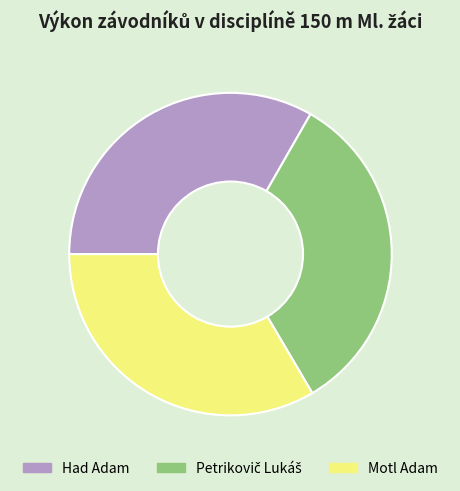

Is the sum of Had Adam and Motl Adam greater than half?

Yes